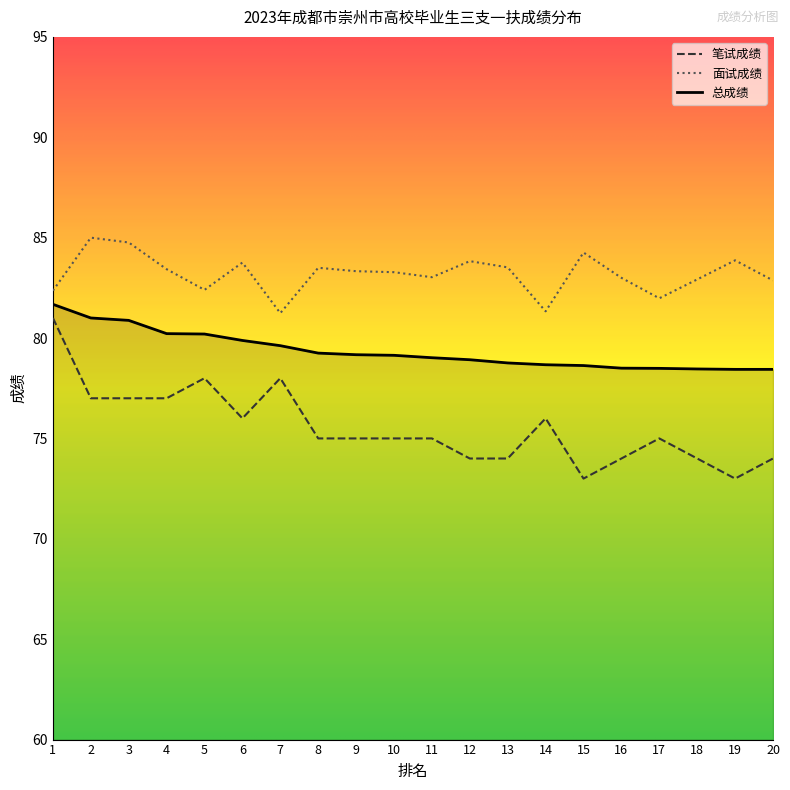

Which series has the largest range (max minus min)?

笔试成绩